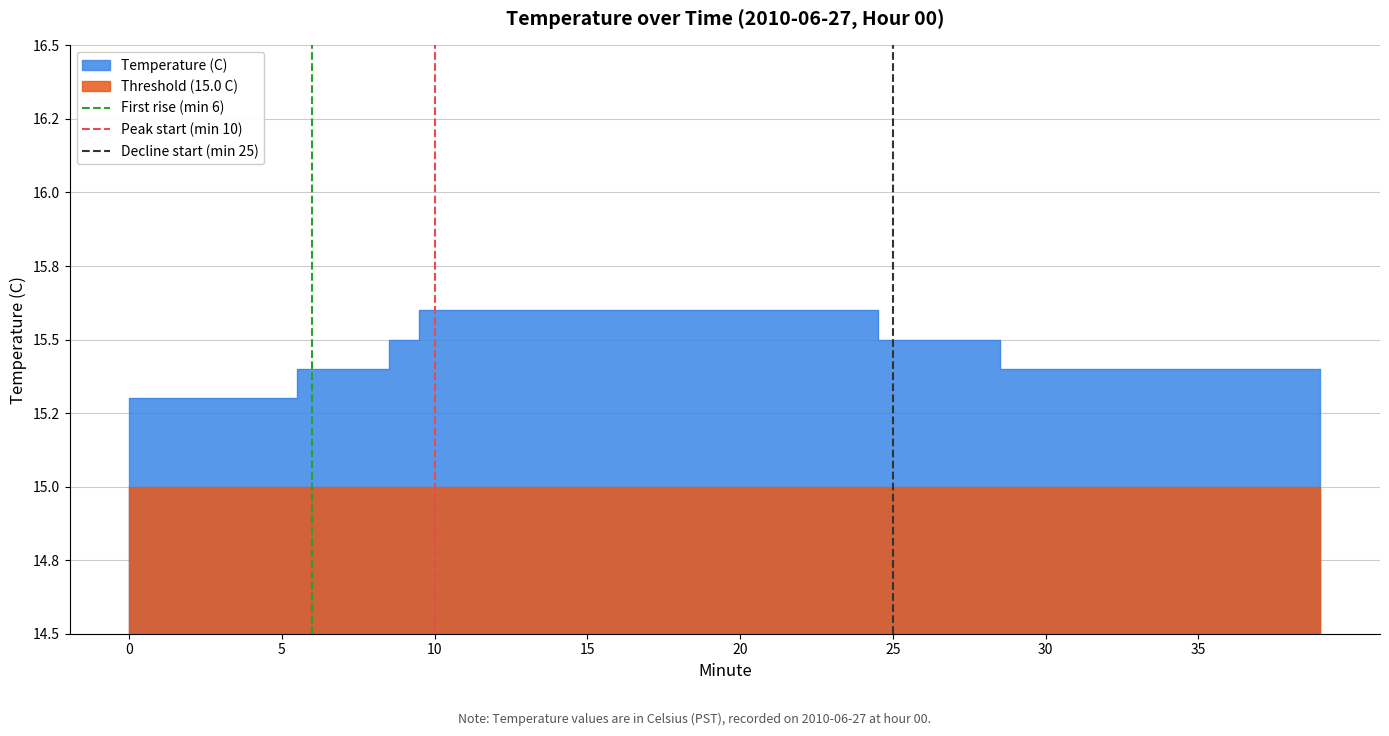

How many positive values does the Peak start (min 10) series have?

1